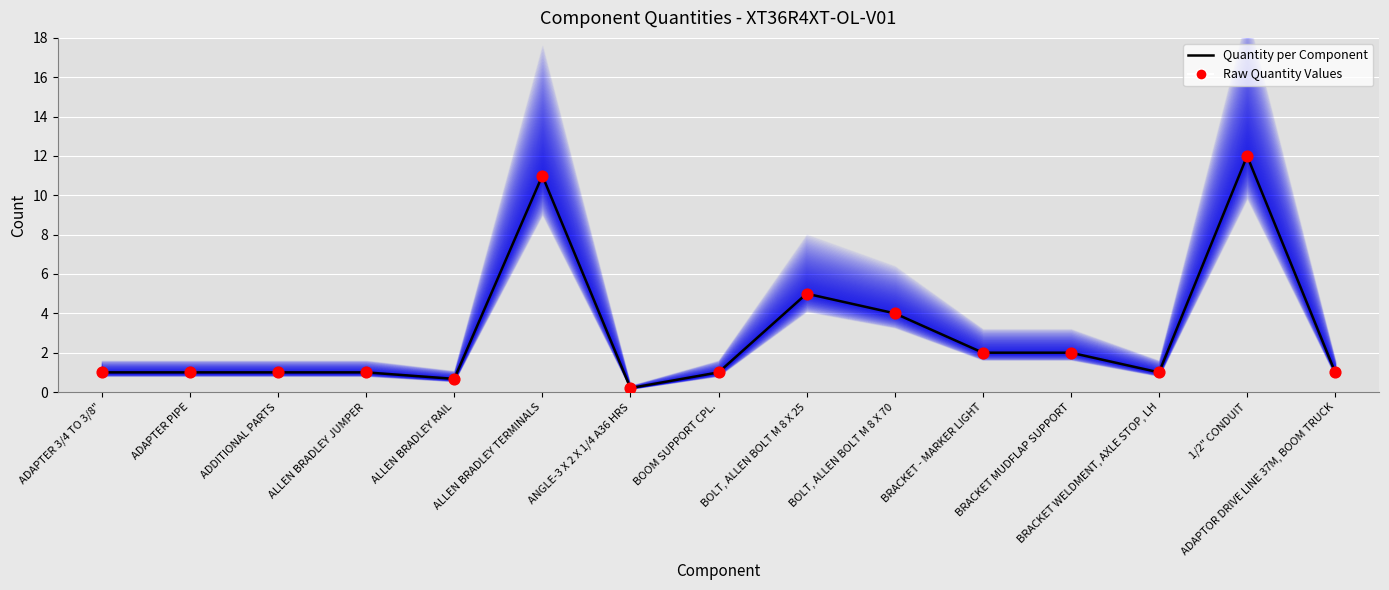

Is the value of Raw Quantity Values at BRACKET - MARKER LIGHT greater than the value of Quantity per Component at ADAPTOR DRIVE LINE 37M, BOOM TRUCK?

Yes